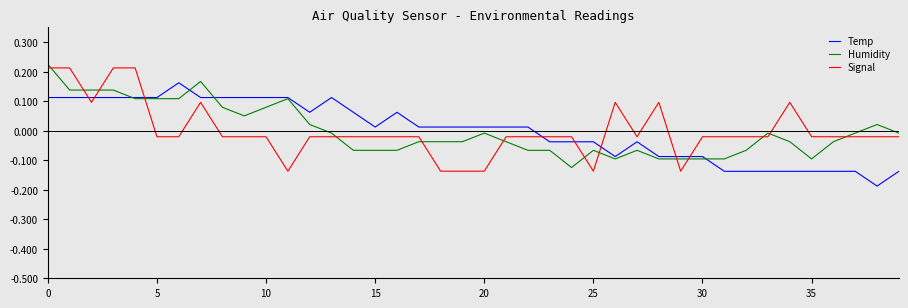

True or false: Signal and Temp intersect in this chart.

True